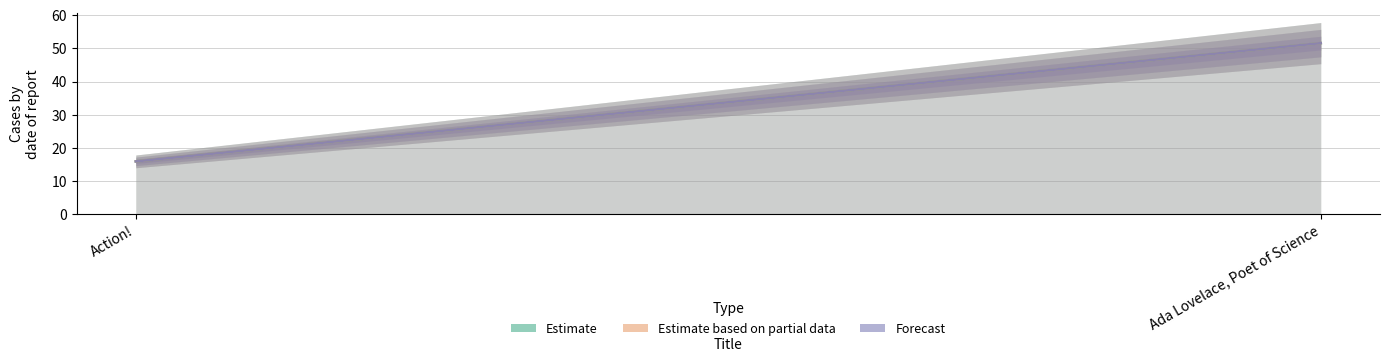

True or false: Forecast has a value of 19.3 at Ada Lovelace, Poet of Science.

False